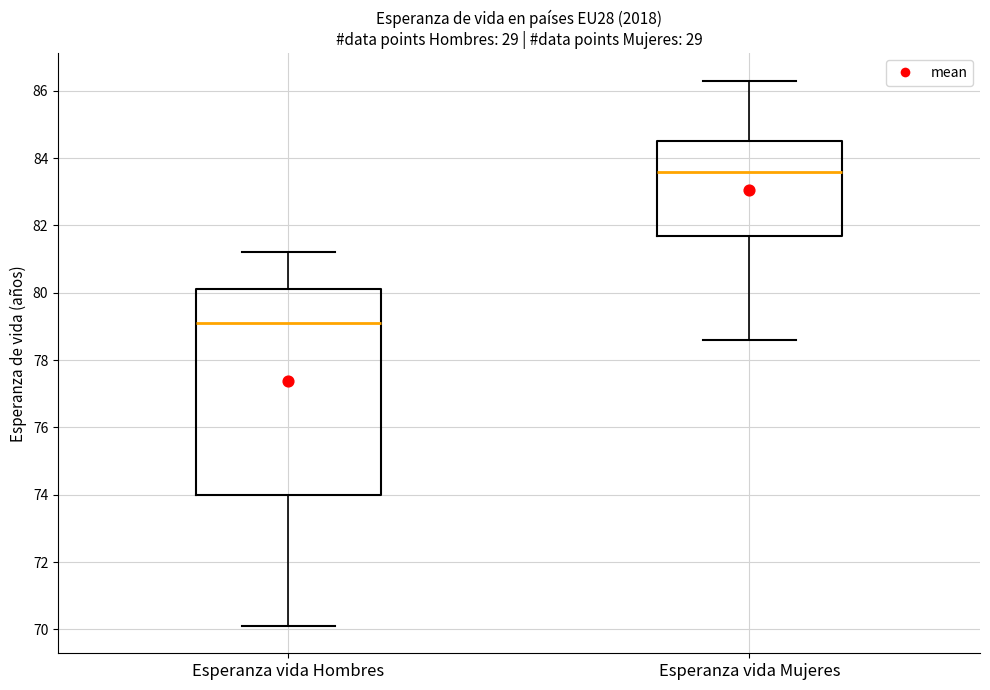

Reading left to right, read every box against the y-axis: the position of its median line, the range the box covers, and the ends of its whiskers. The values are not printed on the chart, so give them approximately, as read against the axis.

Esperanza vida Hombres: median 79.2, box 74.0 to 80.2, whiskers 70.2 to 81.2
Esperanza vida Mujeres: median 83.6, box 81.8 to 84.6, whiskers 78.6 to 86.4